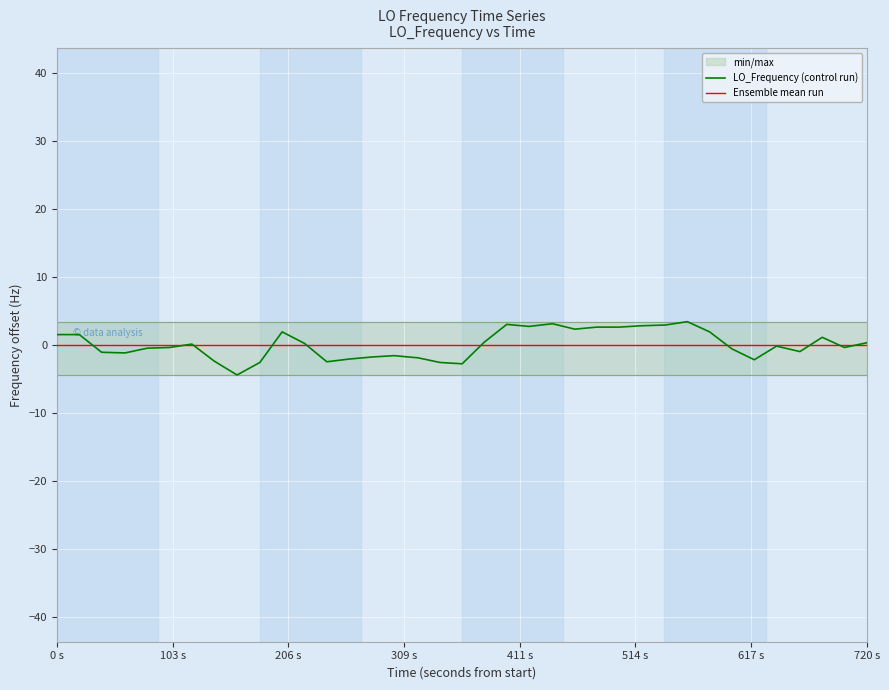

List the series in order of their overall mean, highest first.

Ensemble mean run, LO_Frequency (control run)